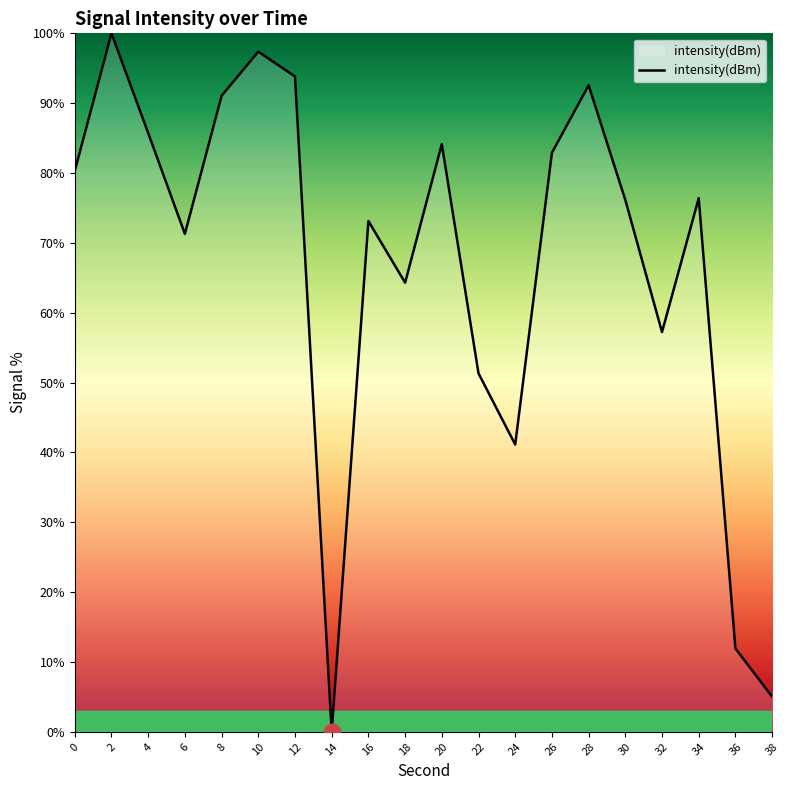

At which category does the data reach its first local peak?

2